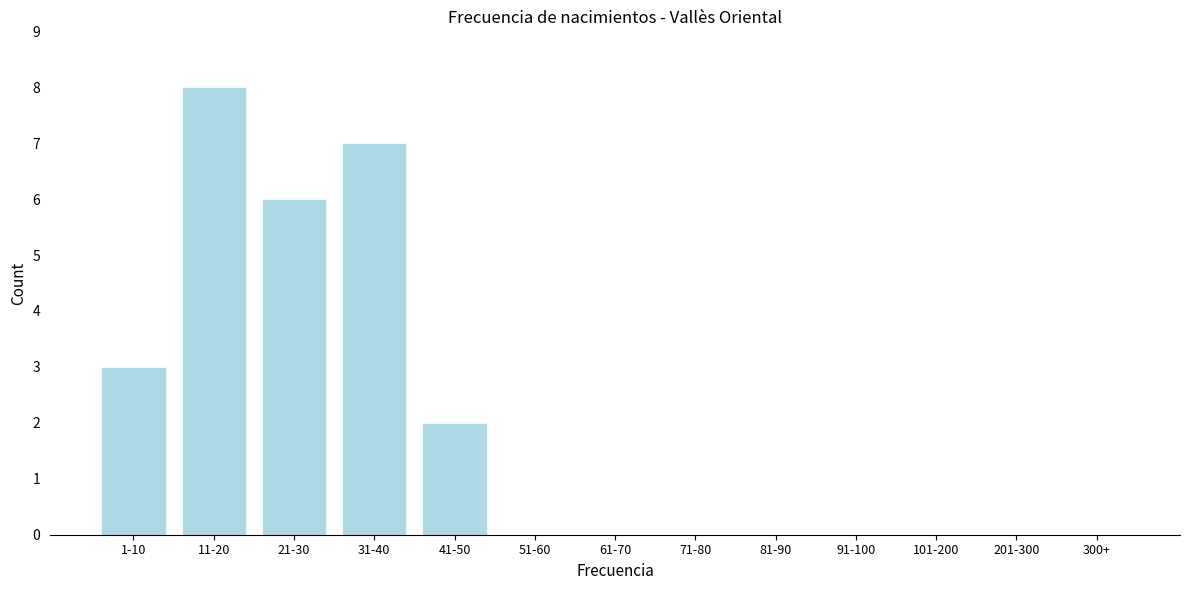

Reading right to left, what are all the values shown in this chart?

300+=0	201-300=0	101-200=0	91-100=0	81-90=0	71-80=0	61-70=0	51-60=0	41-50=2	31-40=7	21-30=6	11-20=8	1-10=3